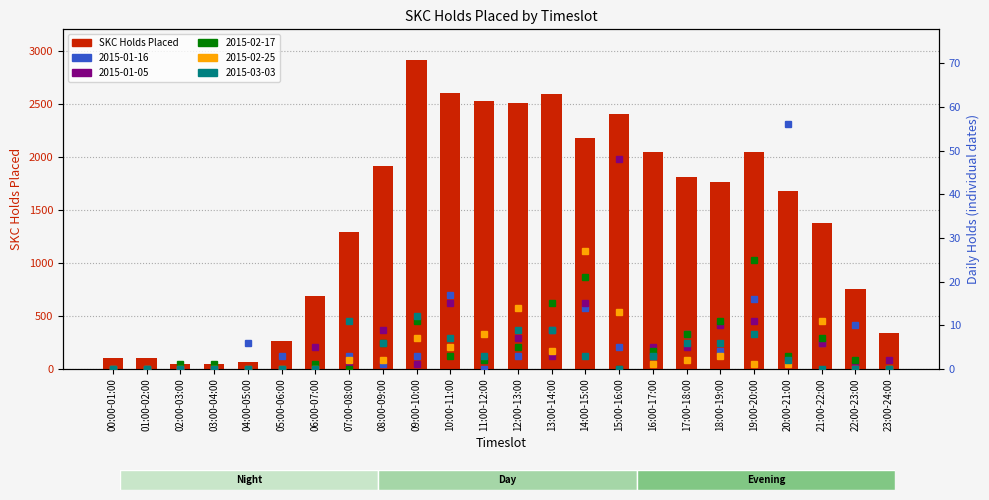

Reading left to right, transcribe all the data shown in this chart.

00:00-01:00=106	01:00-02:00=100	02:00-03:00=45	03:00-04:00=44	04:00-05:00=61	05:00-06:00=267	06:00-07:00=688	07:00-08:00=1287	08:00-09:00=1917	09:00-10:00=2910	10:00-11:00=2602	11:00-12:00=2523	12:00-13:00=2510	13:00-14:00=2596	14:00-15:00=2172	15:00-16:00=2403	16:00-17:00=2041	17:00-18:00=1808	18:00-19:00=1762	19:00-20:00=2049	20:00-21:00=1673	21:00-22:00=1377	22:00-23:00=752	23:00-24:00=336